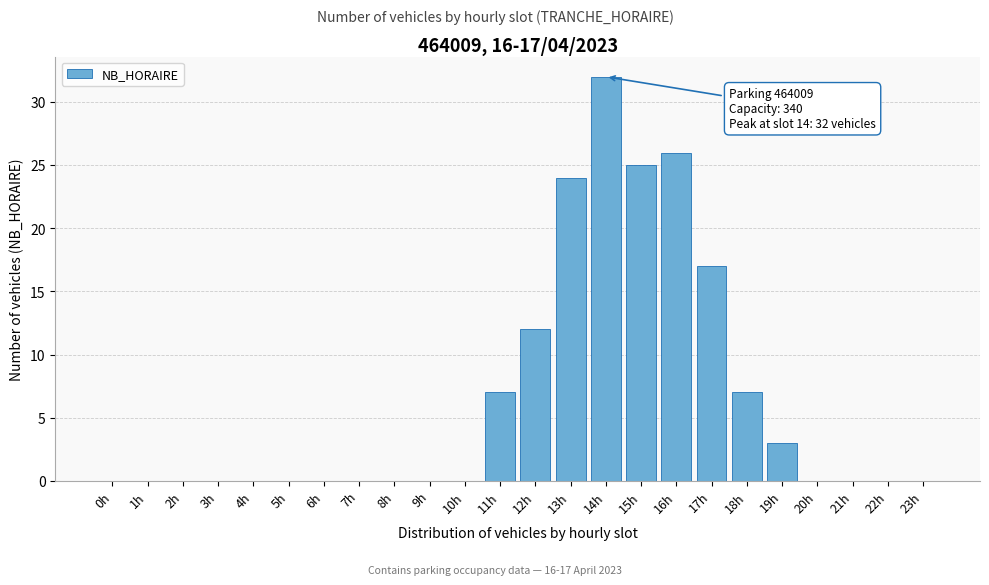

Reading left to right, extract all data points from this chart.

0h=0	1h=0	2h=0	3h=0	4h=0	5h=0	6h=0	7h=0	8h=0	9h=0	10h=0	11h=7	12h=12	13h=24	14h=32	15h=25	16h=26	17h=17	18h=7	19h=3	20h=0	21h=0	22h=0	23h=0